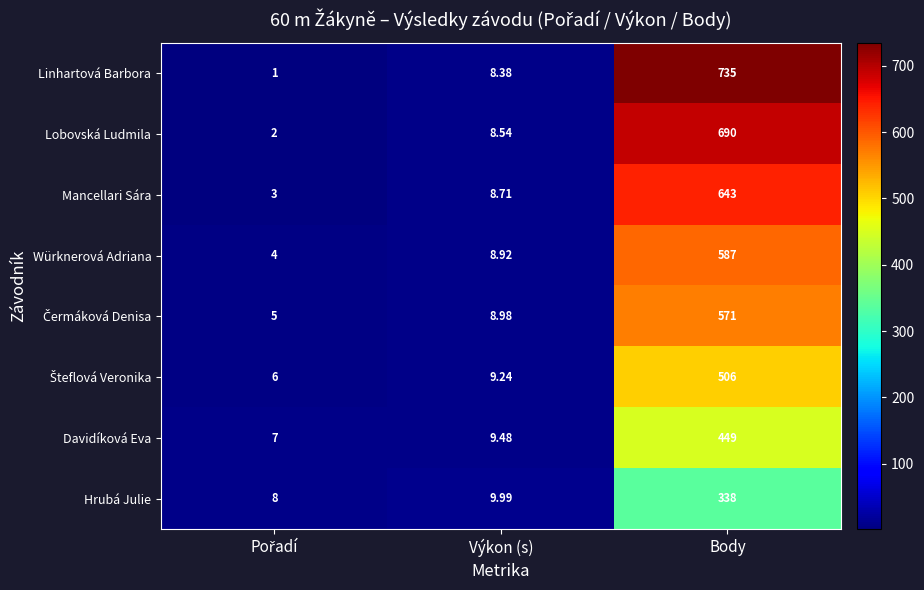

Which series has the largest total across all categories?

Linhartová Barbora